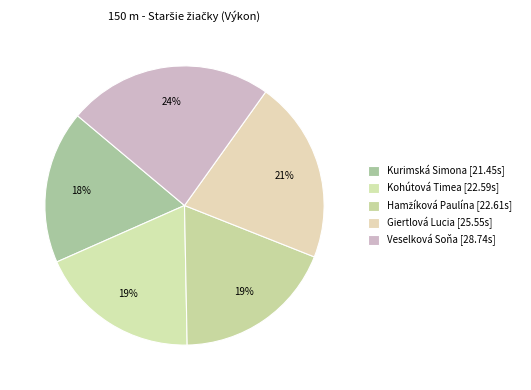

To the nearest percent, what is the difference between the Kurimská Simona and Giertlová Lucia slice percentages?

3%